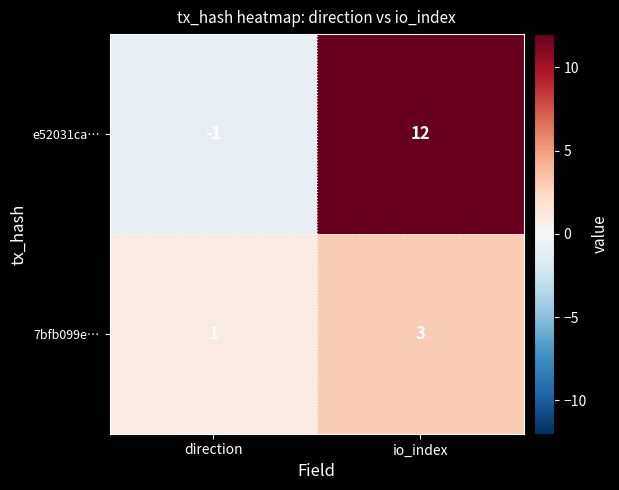

Rank the series by their maximum value, from highest to lowest.

e52031ca…, 7bfb099e…